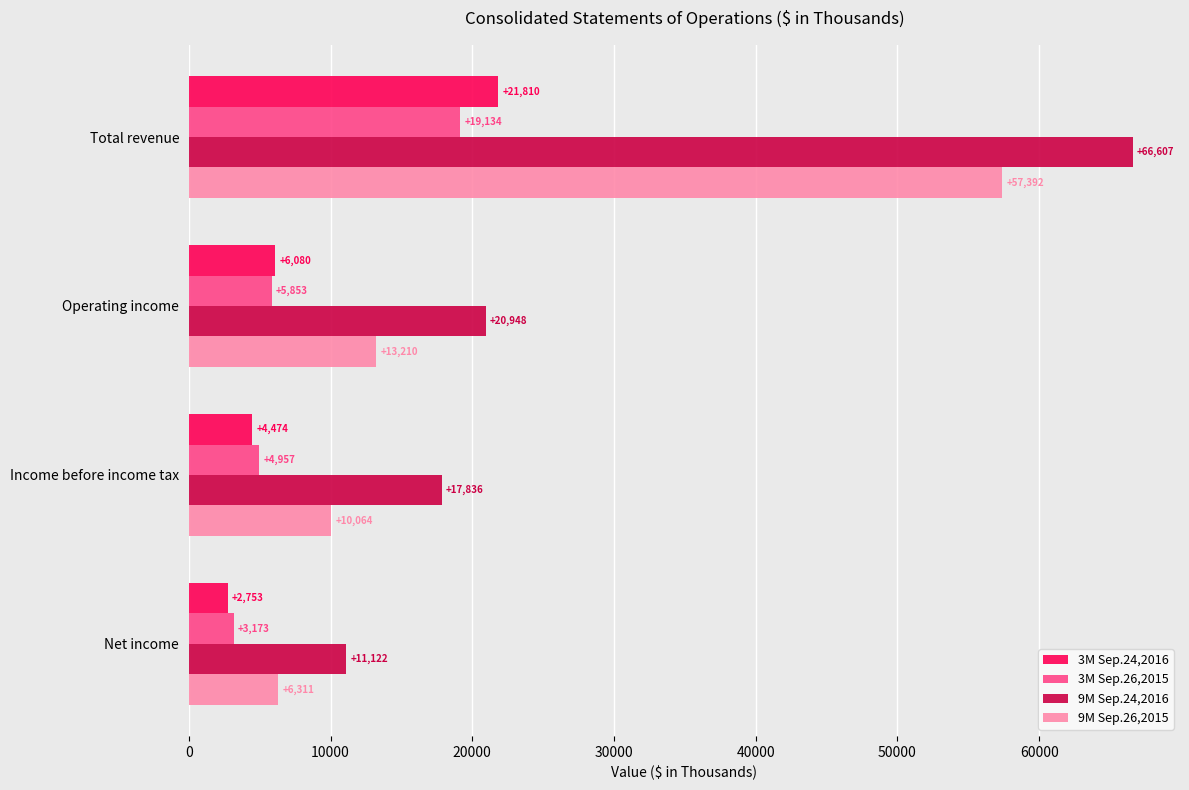

List the series in order of their peak value, highest first.

9M Sep.24,2016, 9M Sep.26,2015, 3M Sep.24,2016, 3M Sep.26,2015